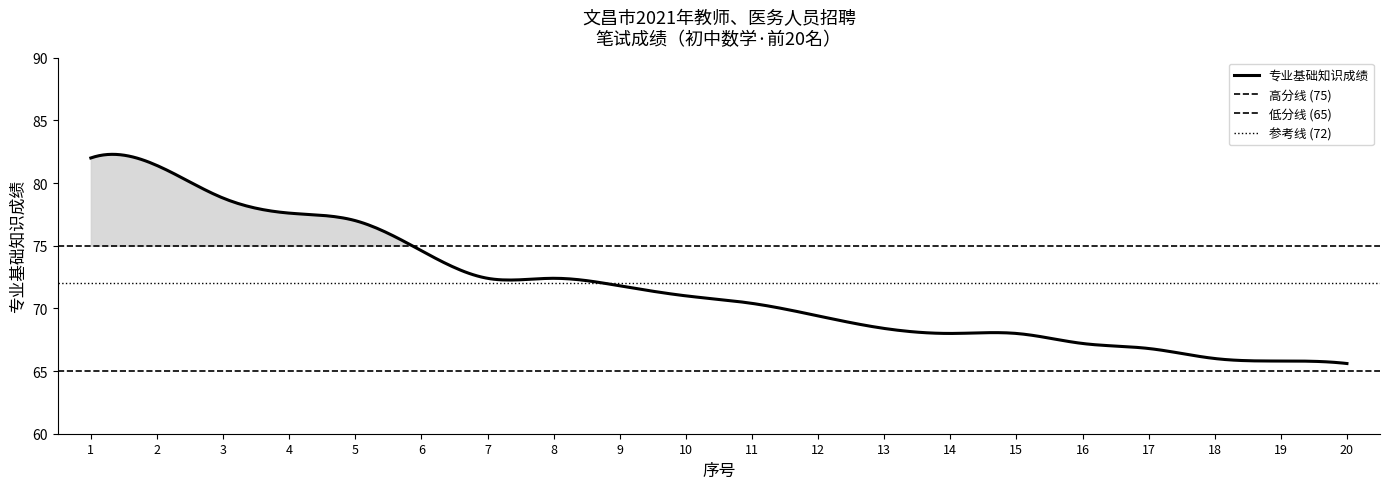

How many lines are shown in the chart?

1